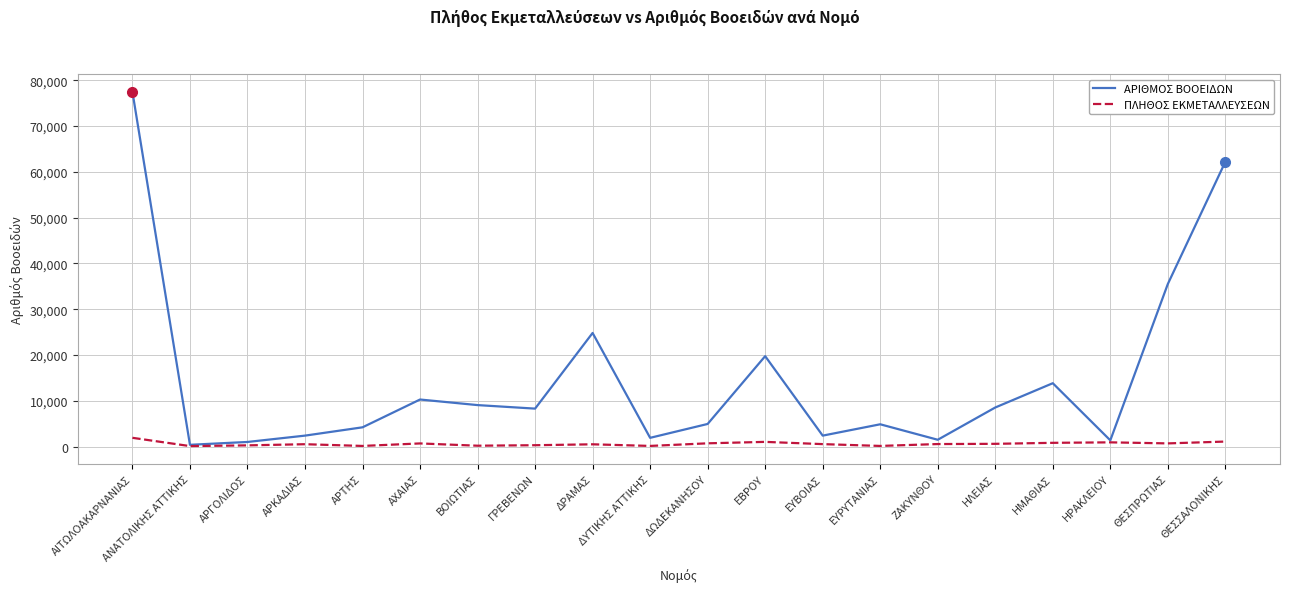

Between ΒΟΙΩΤΙΑΣ and ΔΩΔΕΚΑΝΗΣΟΥ, which series saw the biggest shift?

ΑΡΙΘΜΟΣ ΒΟΟΕΙΔΩΝ